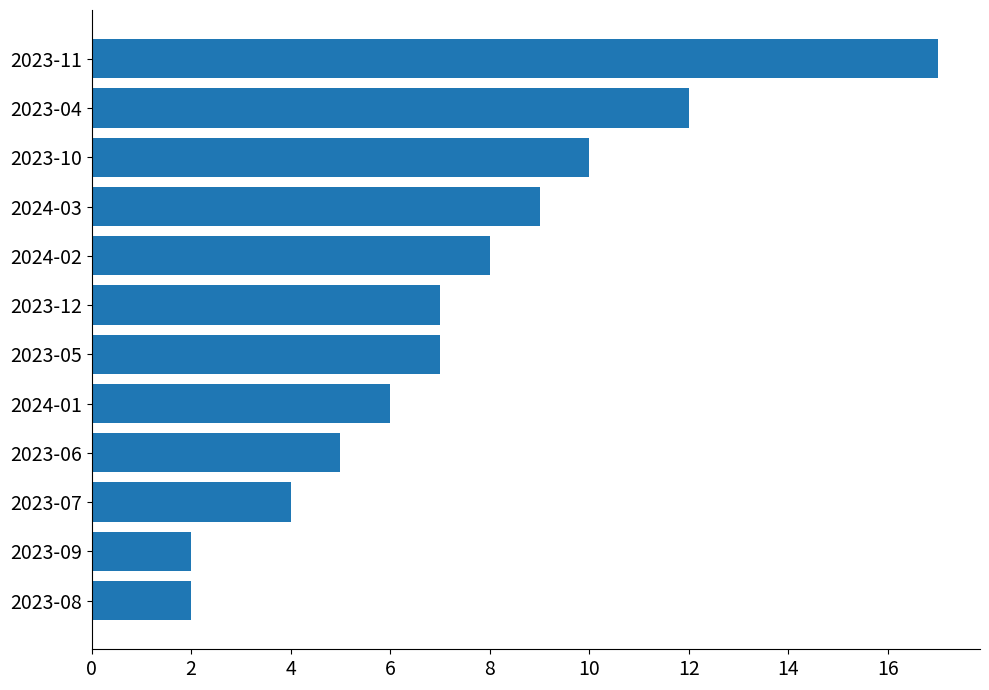

Is it true that the value at 2023-05 is 4?

False